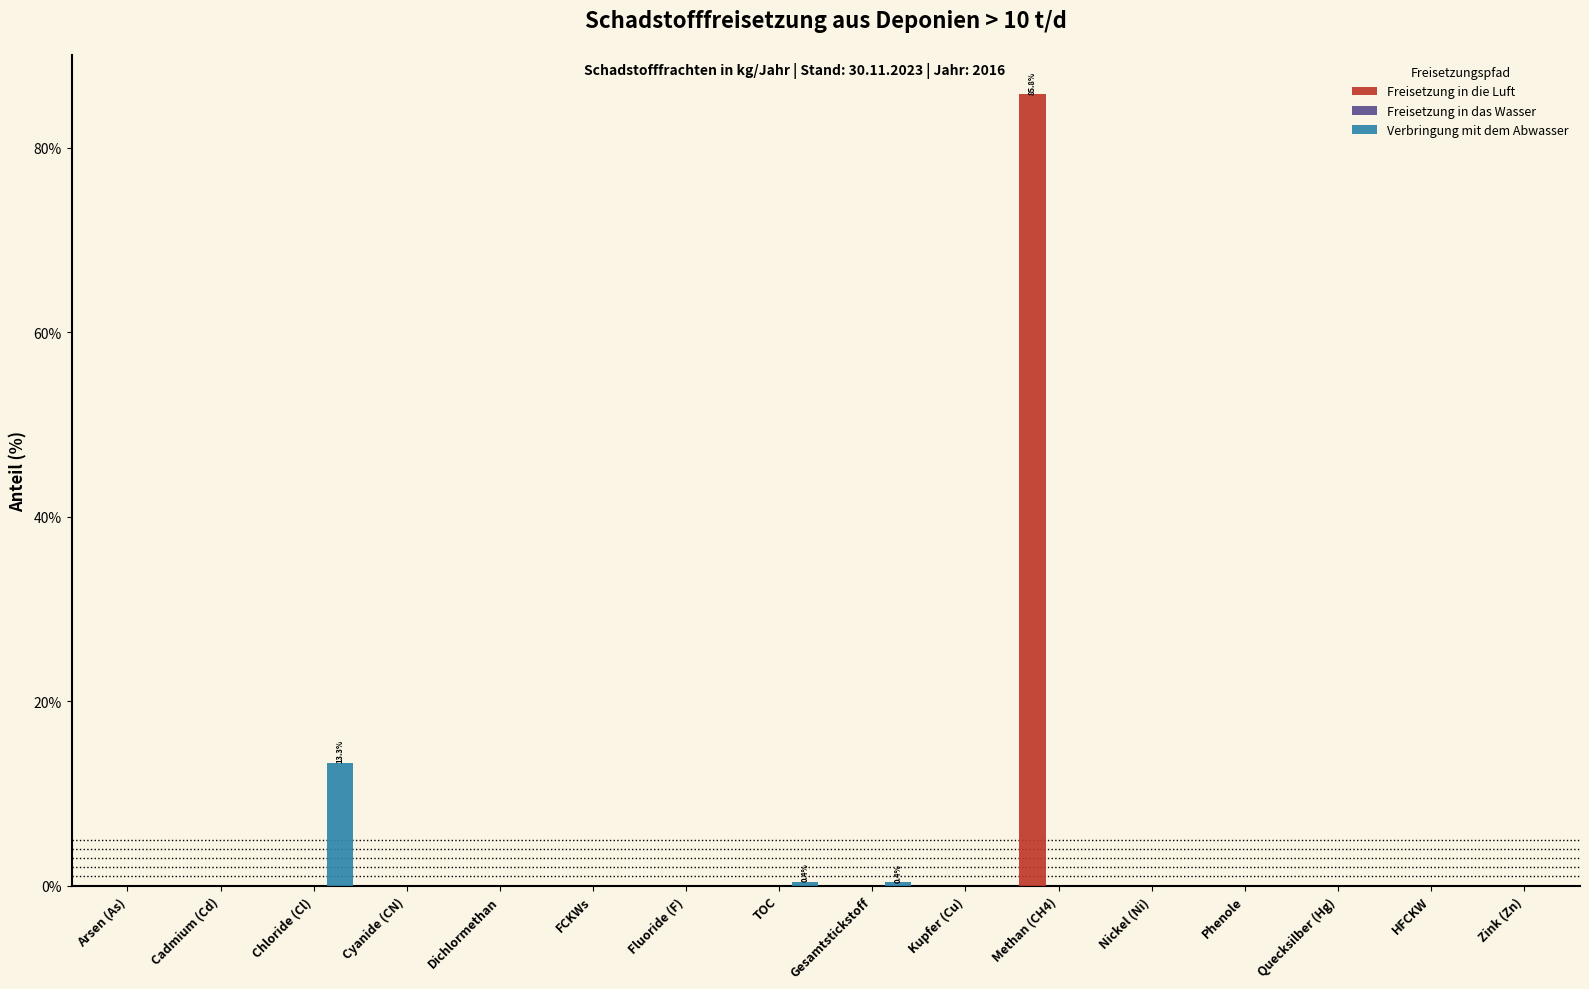

Between Chloride (Cl) and HFCKW, which series saw the biggest shift?

Verbringung mit dem Abwasser